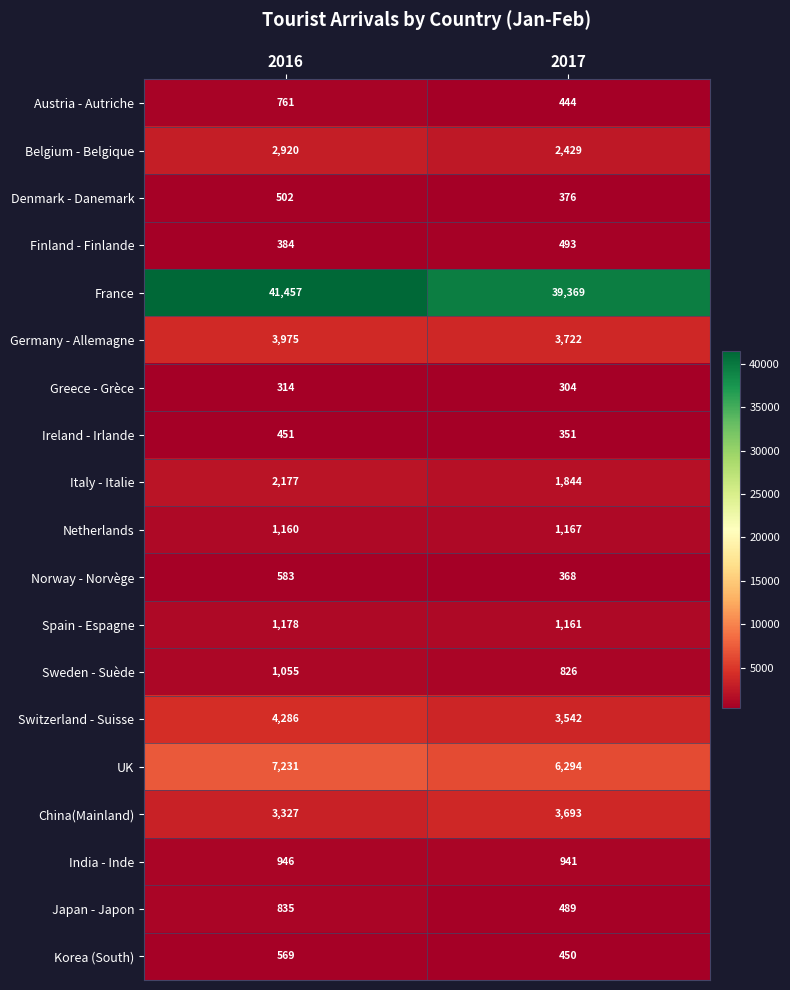

Which series has the widest spread of values?

France